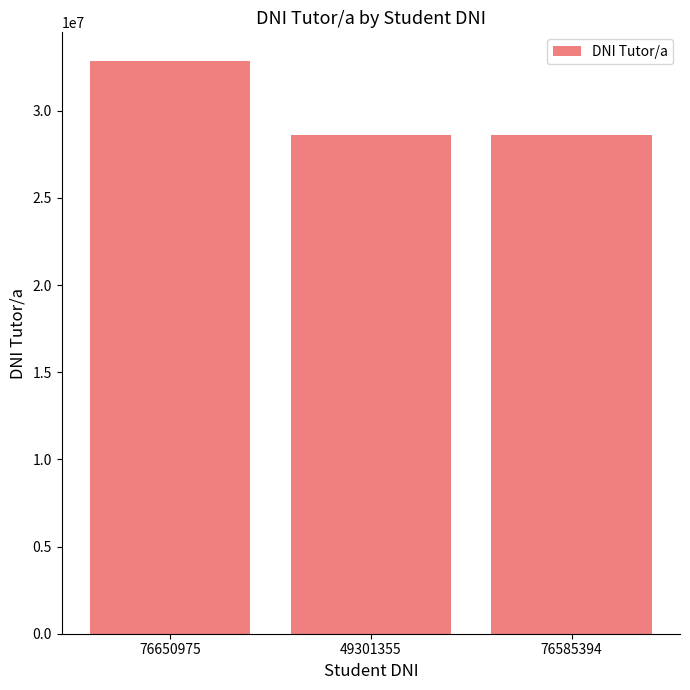

What is the sum of the values at 76650975 and 49301355?

61436255